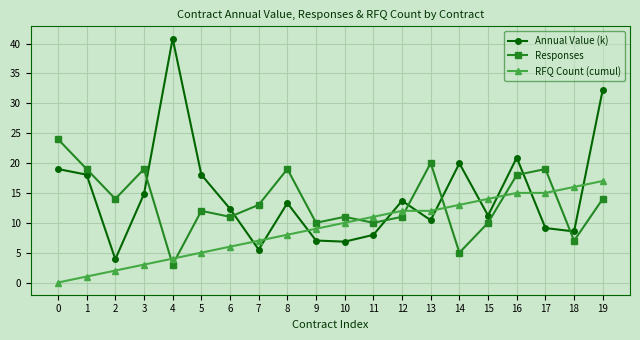

How many times do Annual Value (k) and Responses cross each other?

7